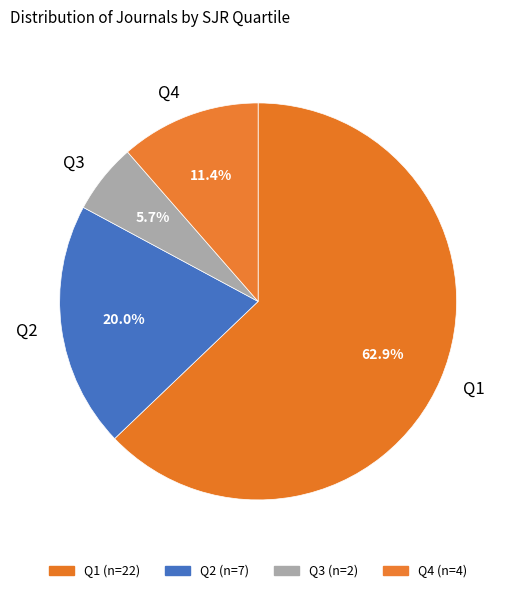

Rank the categories by value from highest to lowest.

Q1, Q2, Q4, Q3